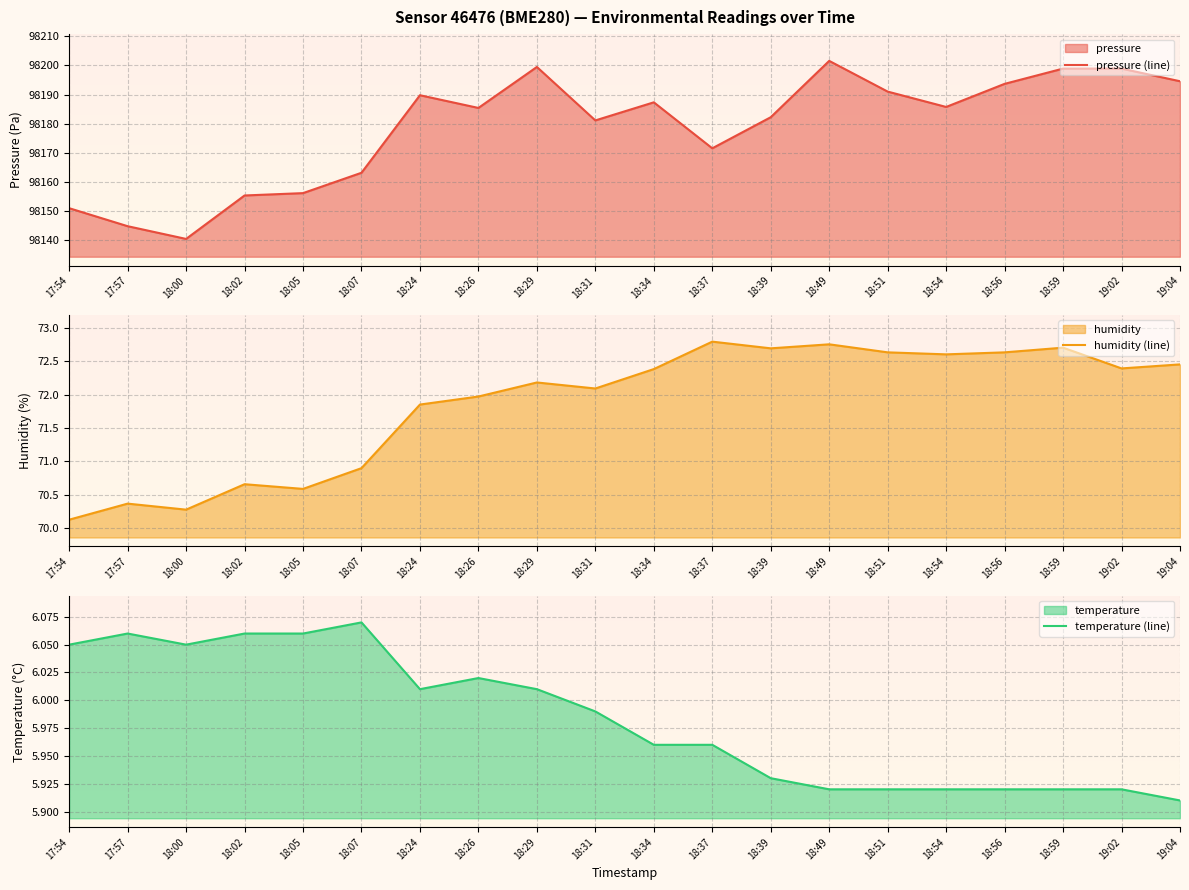

What is the difference between the second highest and second lowest values in the temperature series?

0.1